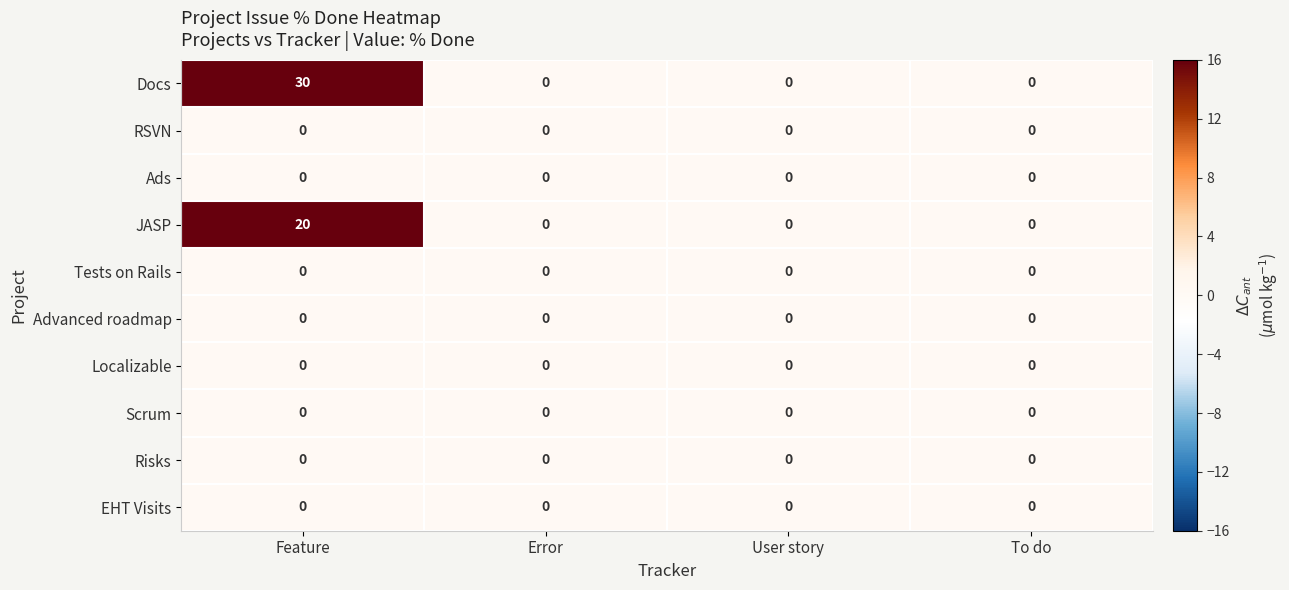

What is the difference between the maximum and minimum values in the JASP series?

20